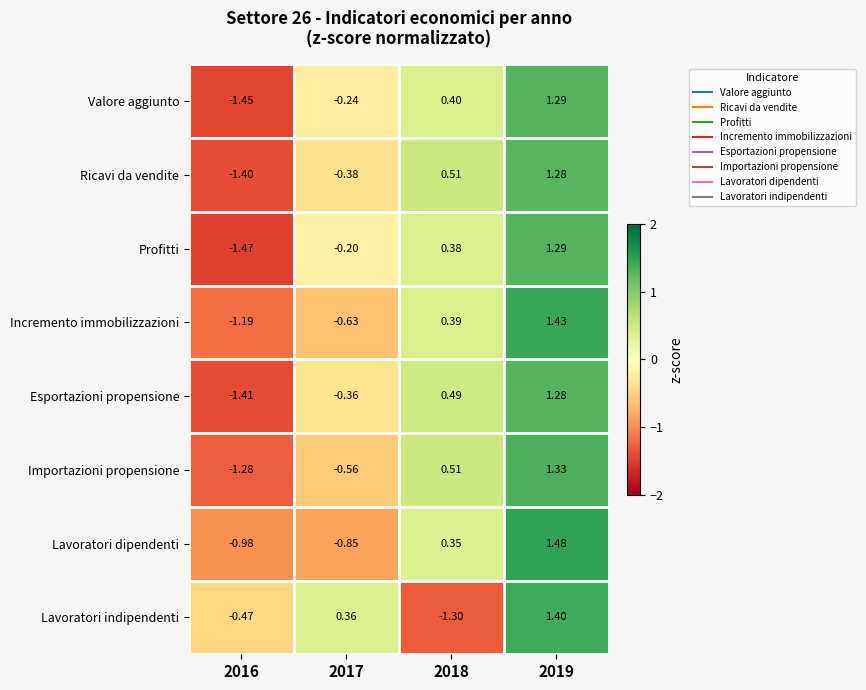

How many values in Esportazioni propensione are below zero?

2